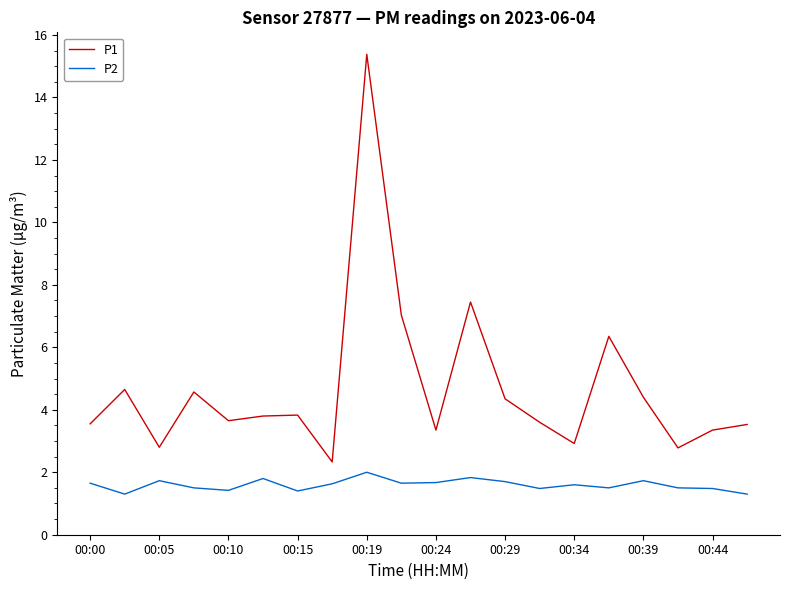

What is the highest value of the P1 series?

15.4